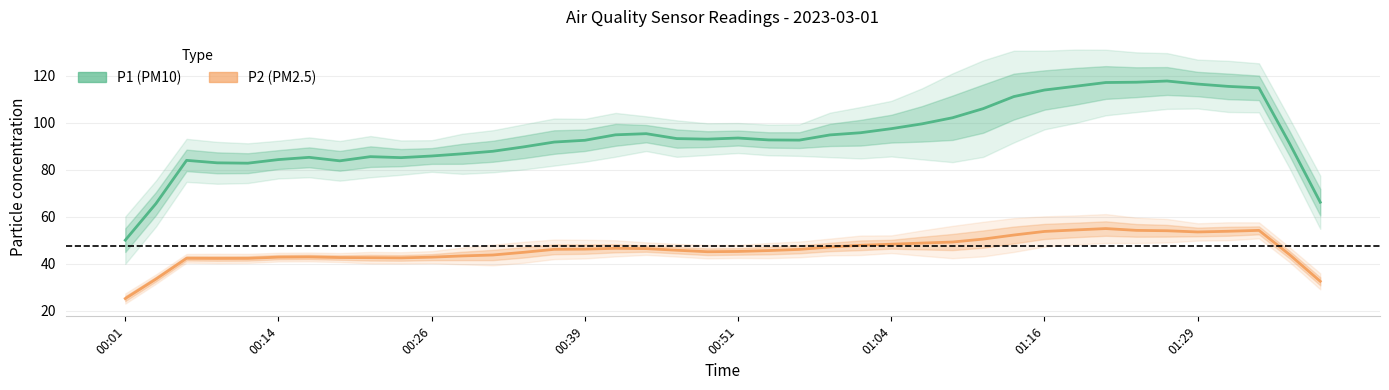

Read the P1 (PM10) value at 31.

115.5